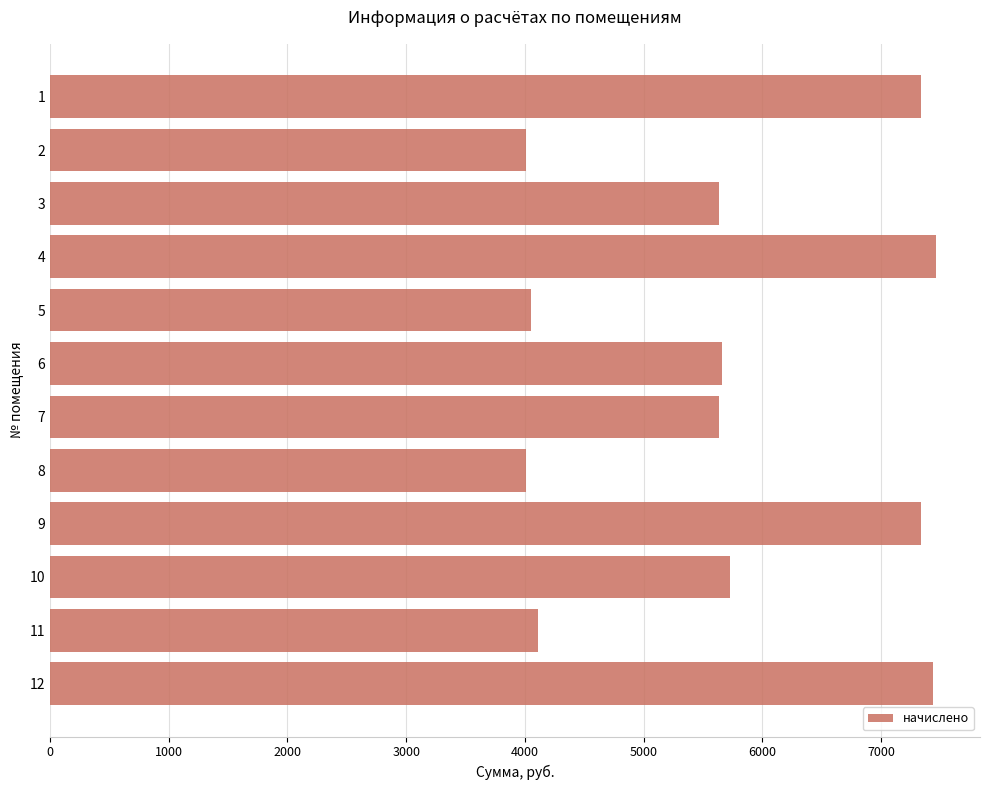

What is the value of the 9th bar from the top?

7333.9